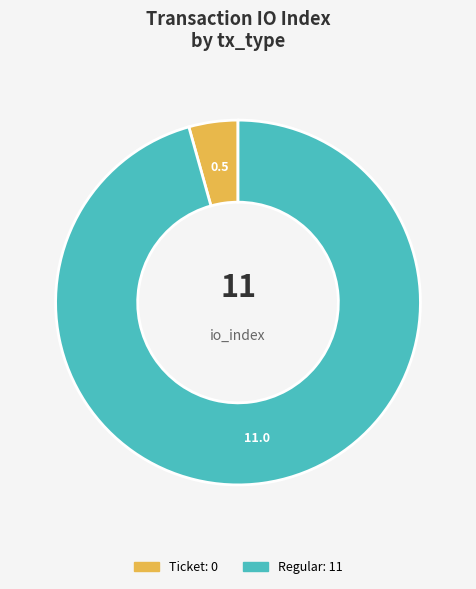

How many segments does this pie chart have?

2